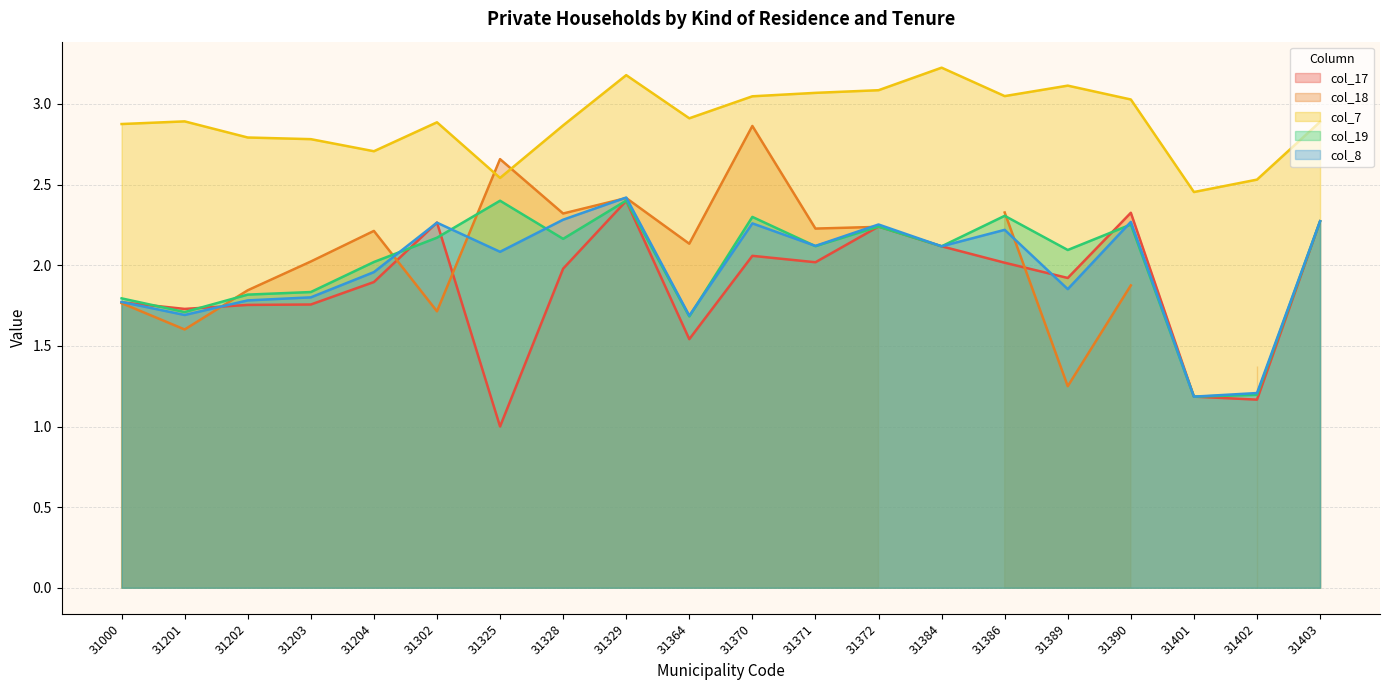

Which category has the highest value in the col_8 series?

31329